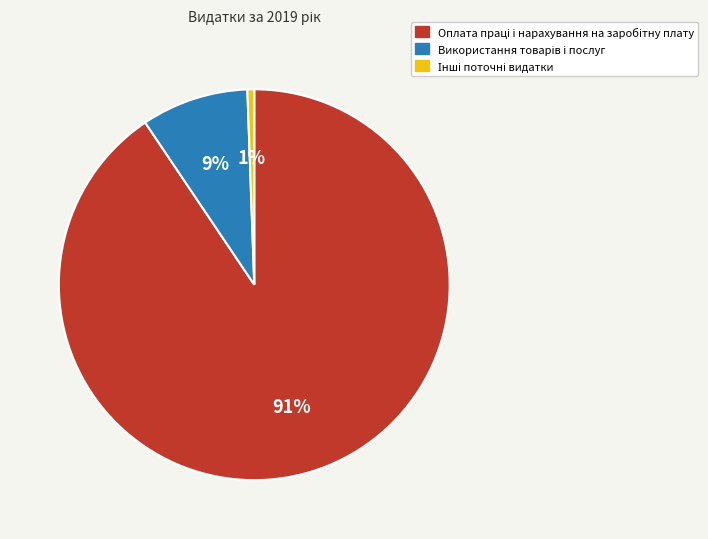

To the nearest percent, what is the average slice percentage?

33%